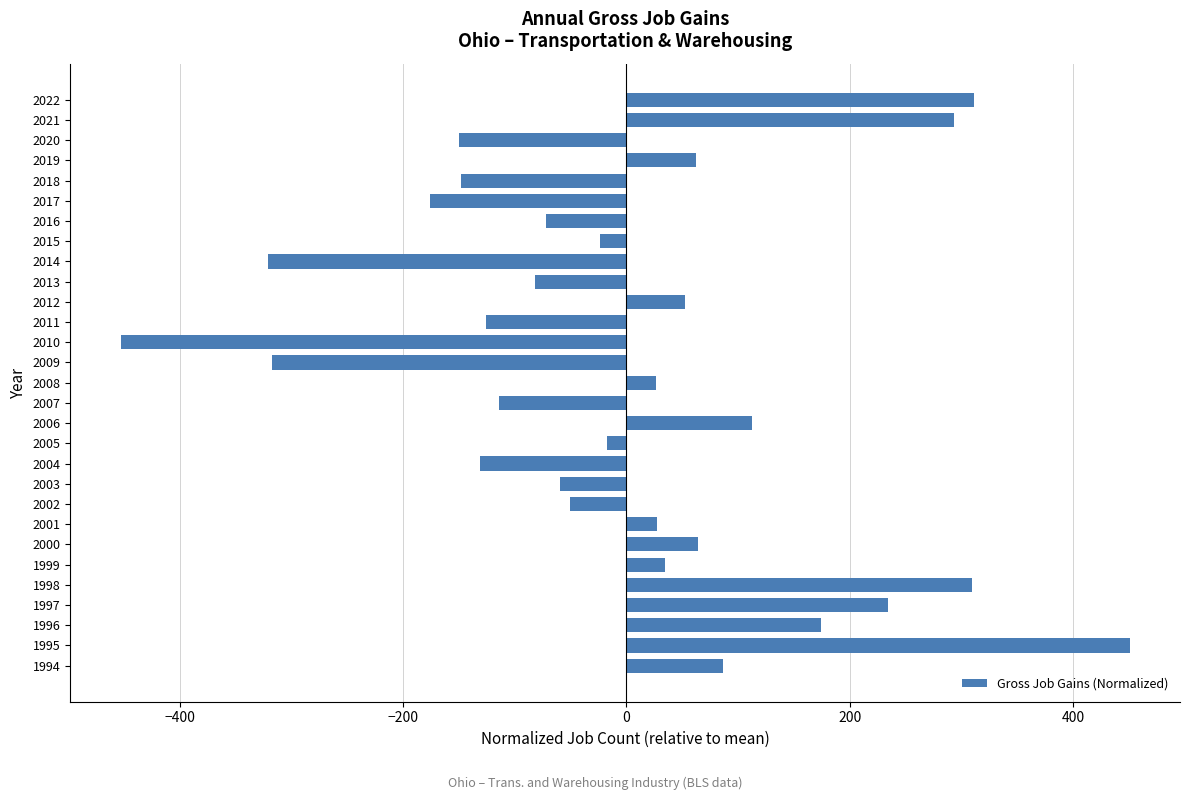

What is the difference between the values at 2018 and 1997?

382.0